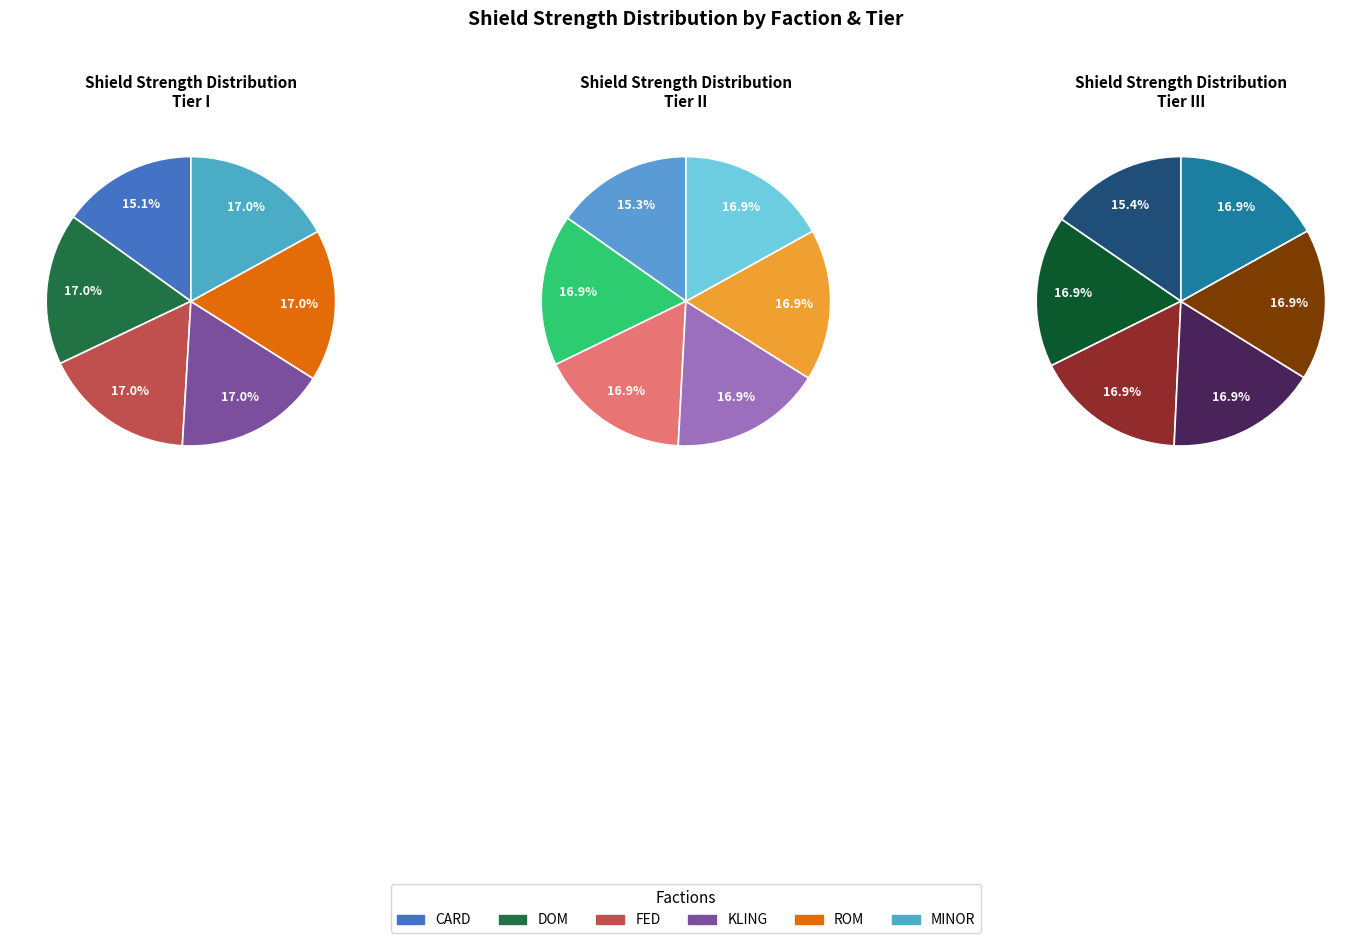

Which category has the biggest portion of the pie?

DOM